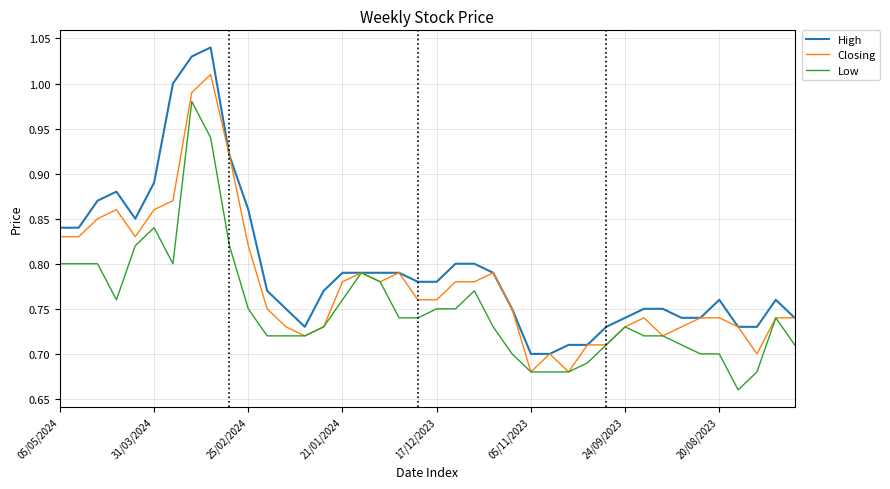

Which series has the largest range (max minus min)?

High